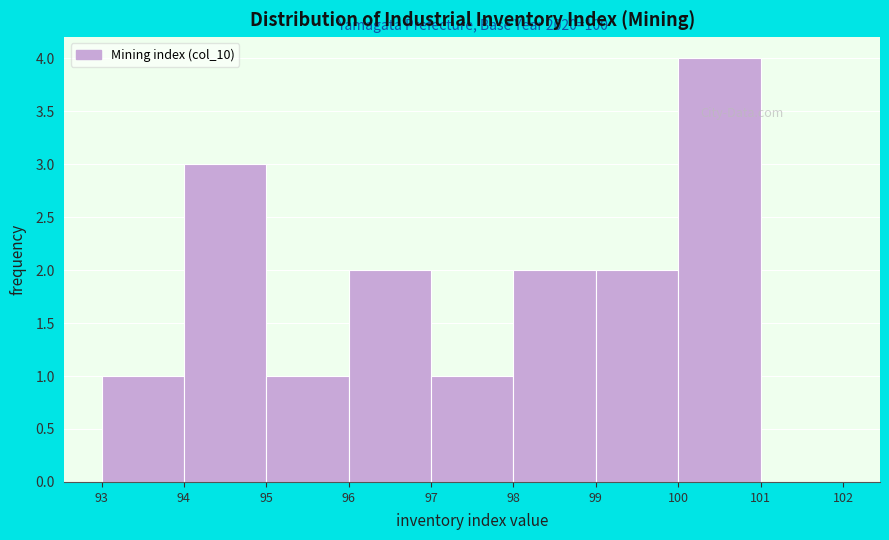

Over which range of the x-axis is the bar tallest?

100 to 101